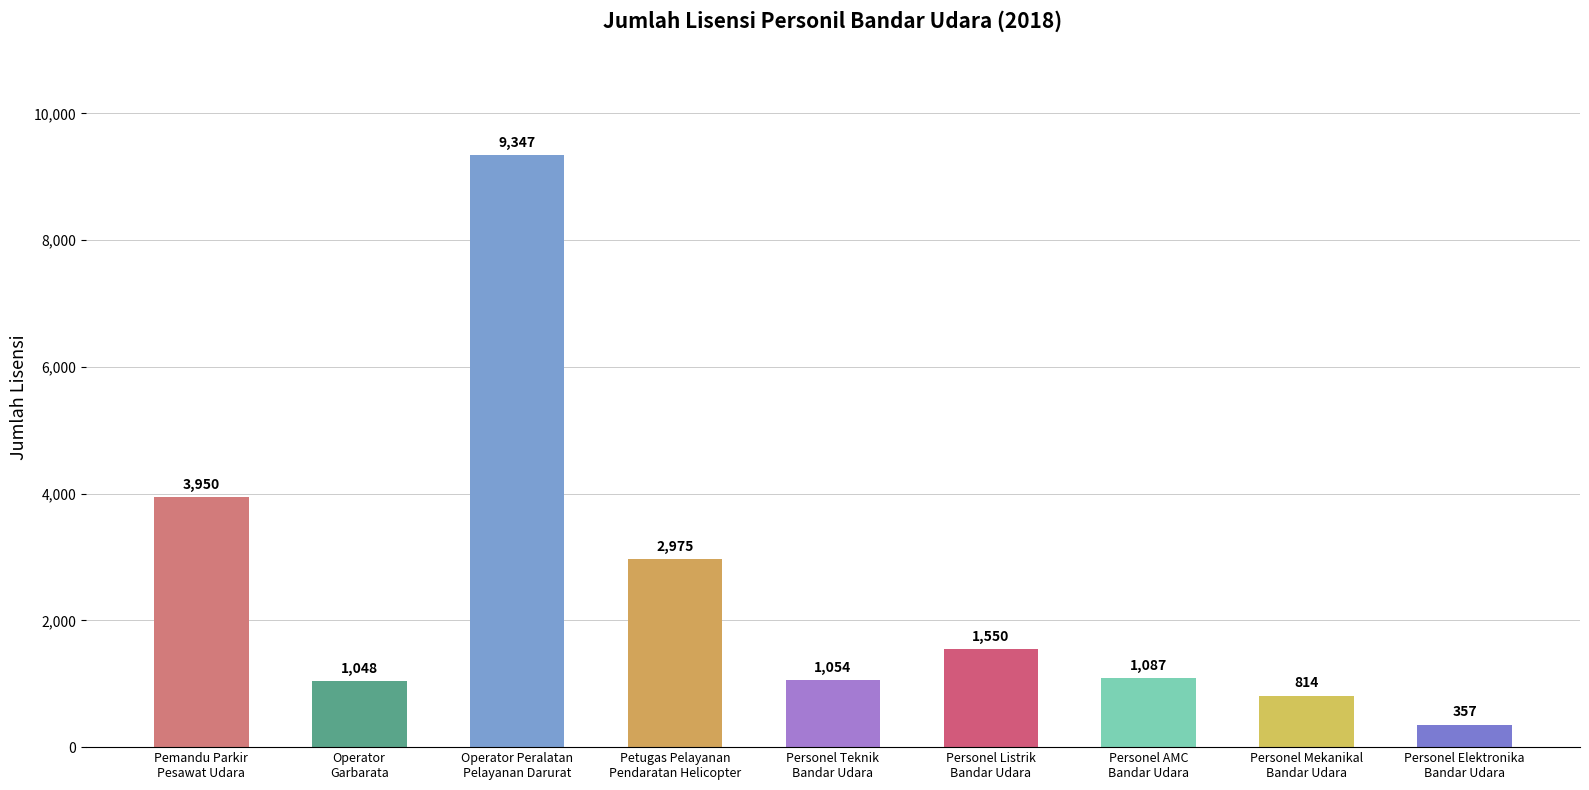

What is the difference between the second highest and second lowest values?

3136